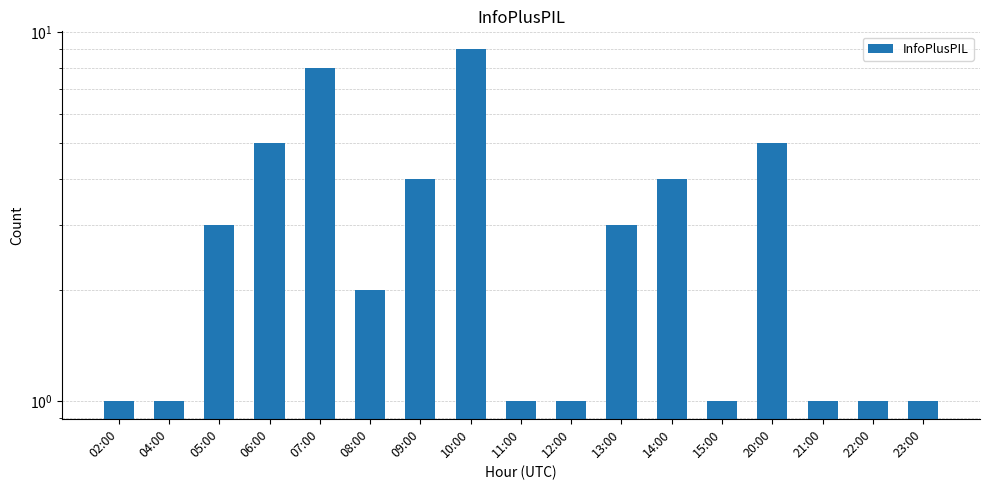

Rank the categories by value from lowest to highest.

02:00, 04:00, 11:00, 12:00, 15:00, 21:00, 22:00, 23:00, 08:00, 05:00, 13:00, 09:00, 14:00, 06:00, 20:00, 07:00, 10:00